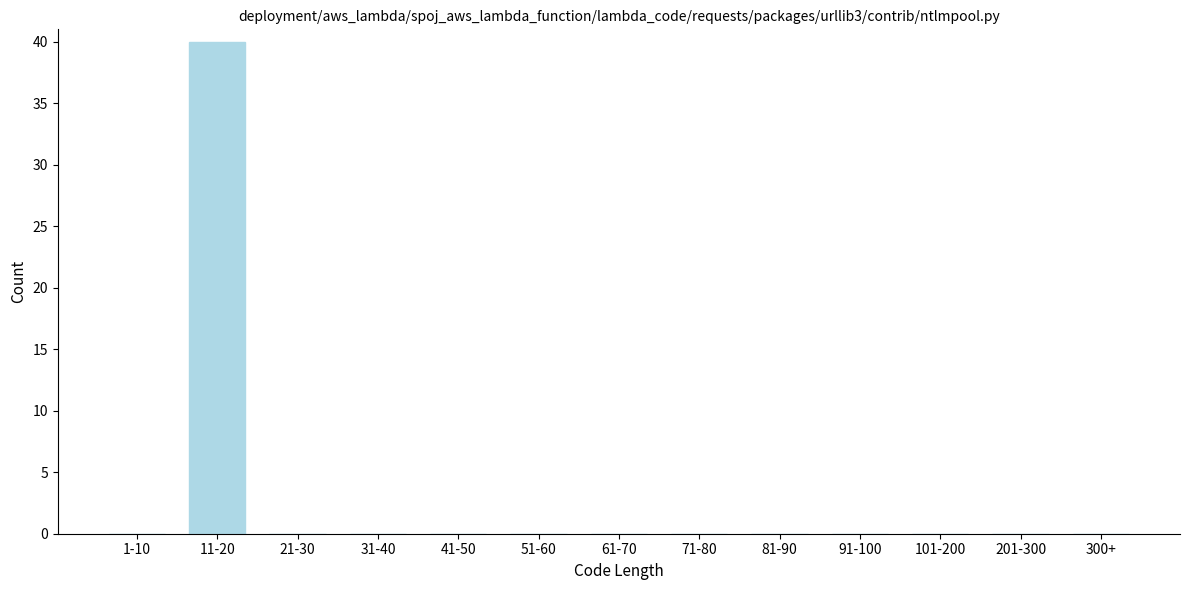

Reading right to left, list all the values displayed in this chart.

300+=0	201-300=0	101-200=0	91-100=0	81-90=0	71-80=0	61-70=0	51-60=0	41-50=0	31-40=0	21-30=0	11-20=40	1-10=0